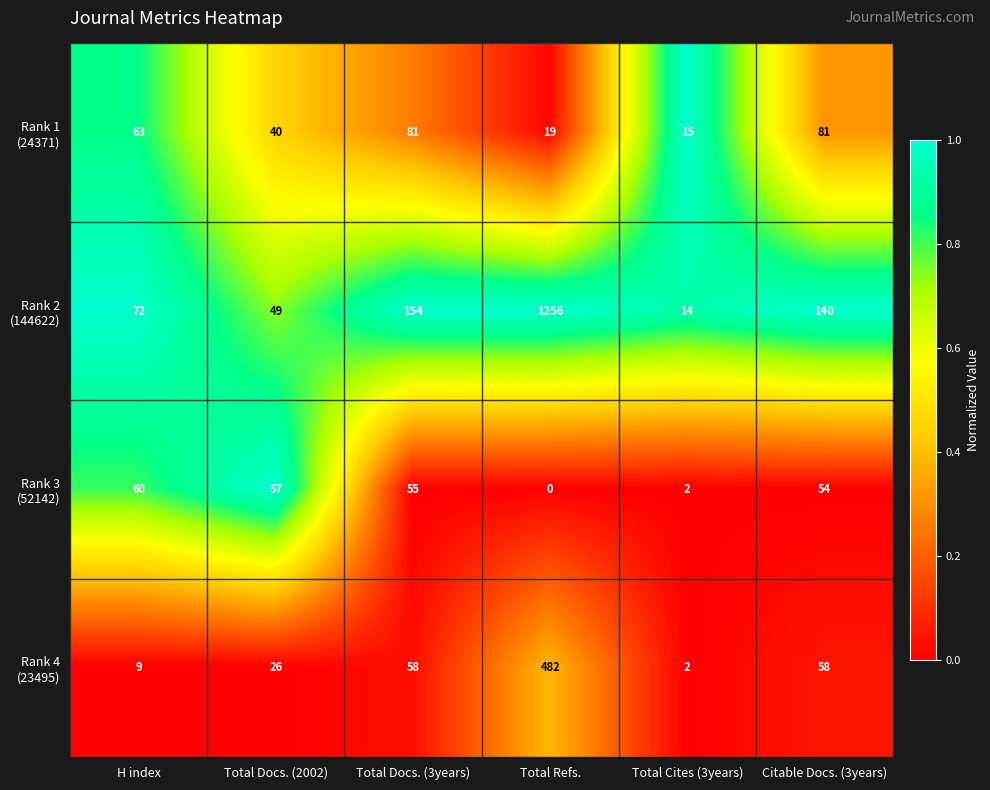

At which category does the chart reach its minimum across all series?

Total Refs.